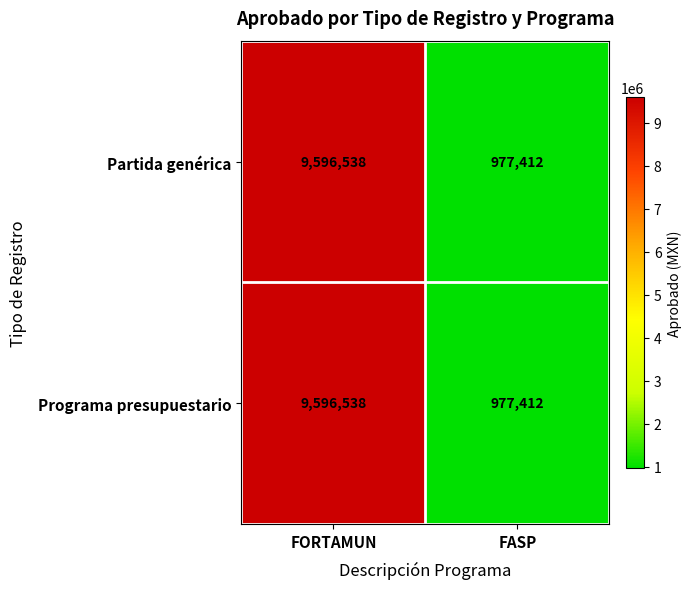

Read the Partida genérica value at FASP, to the nearest 50.

977400